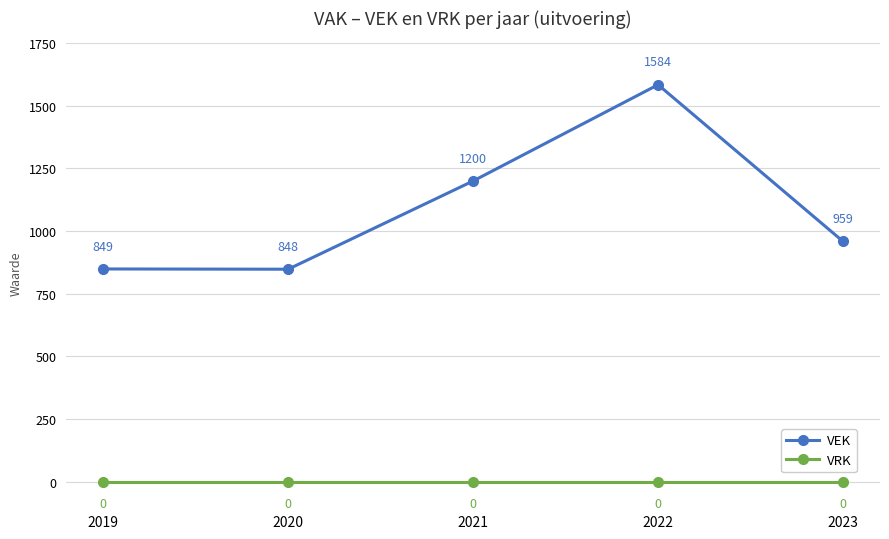

Rank the series at 2023 from lowest to highest value.

VRK, VEK